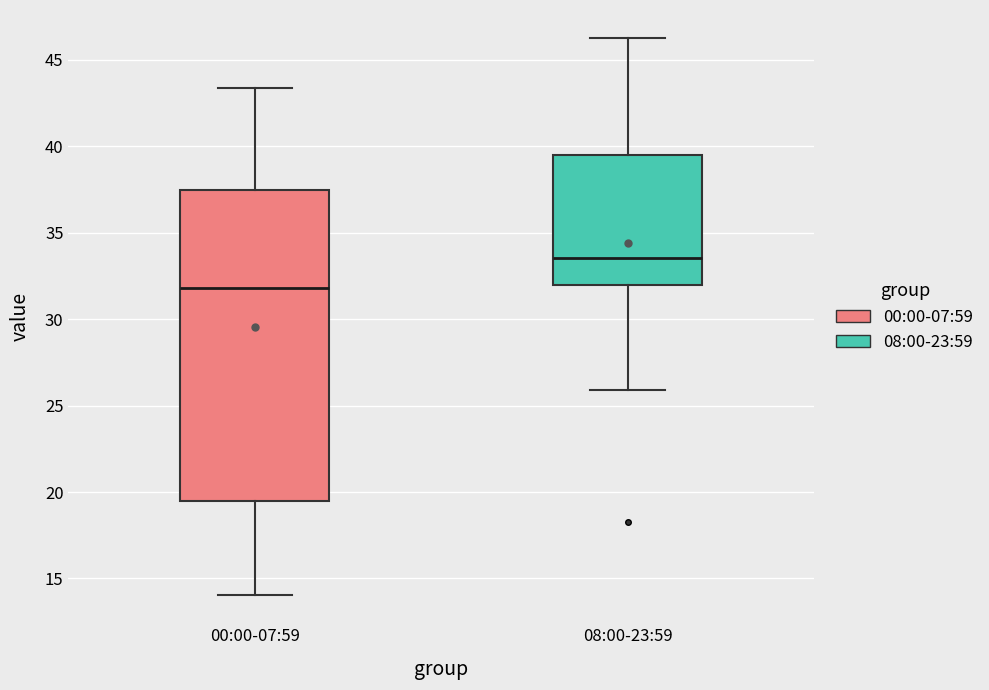

Which box has the lowest median line?

00:00-07:59